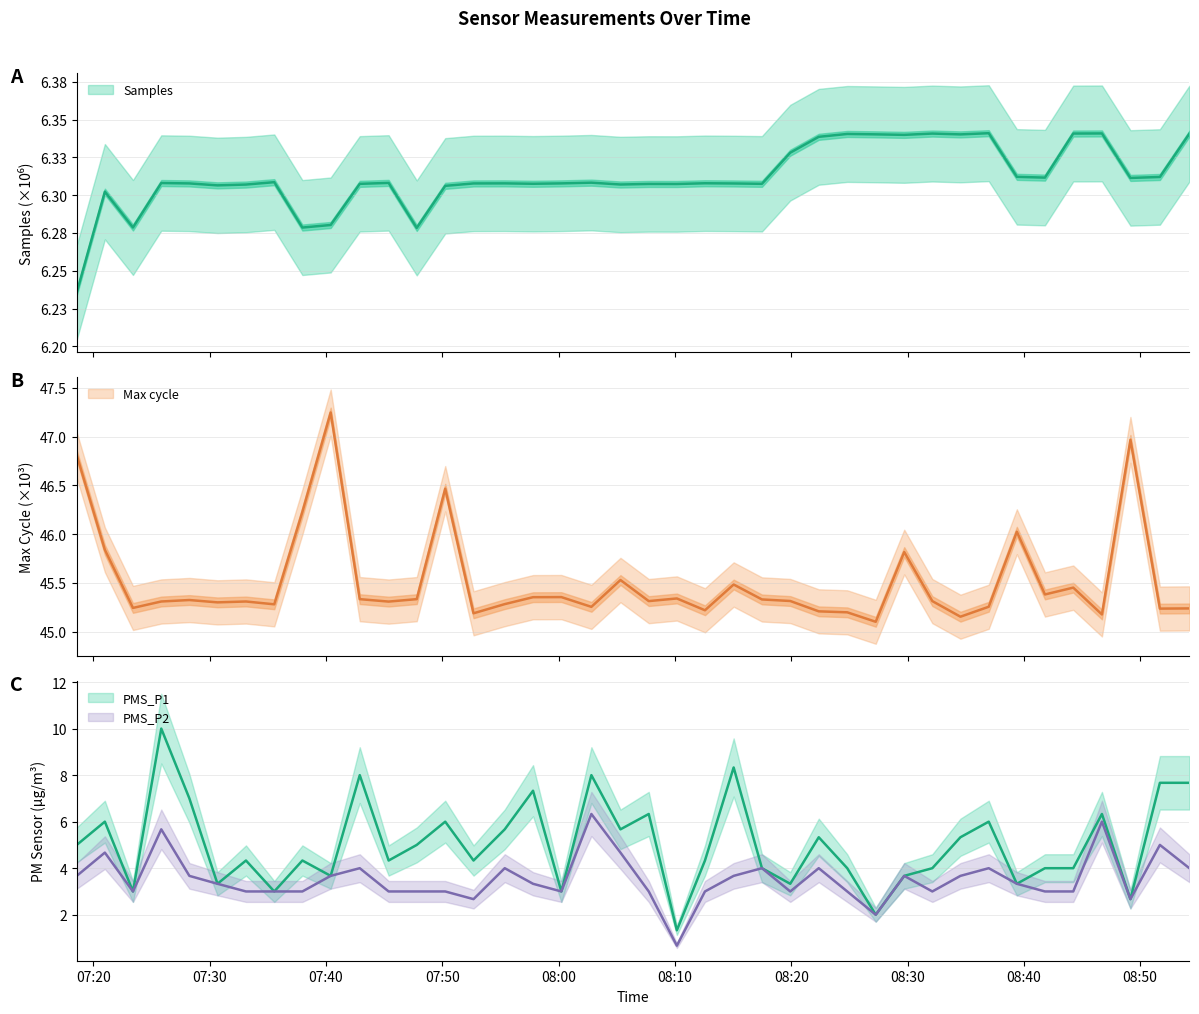

At how many categories does at least one series exceed 12?

40